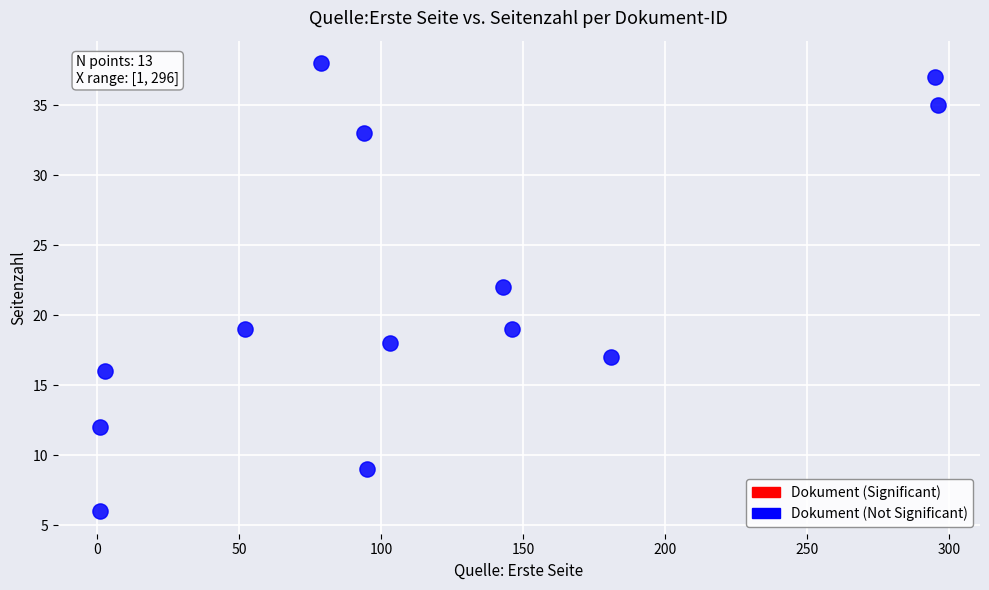

What is the range of Y values (max minus min)?

32